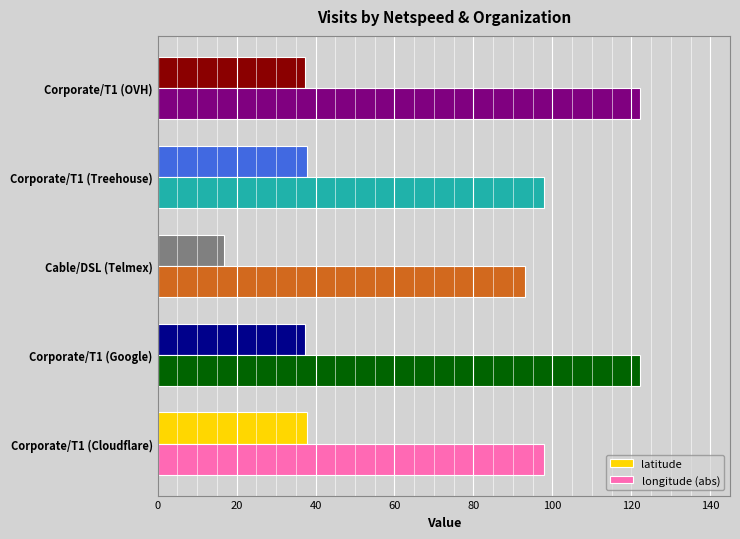

The value of latitude at Corporate/T1 (Cloudflare) is 37.8. True or false?

True